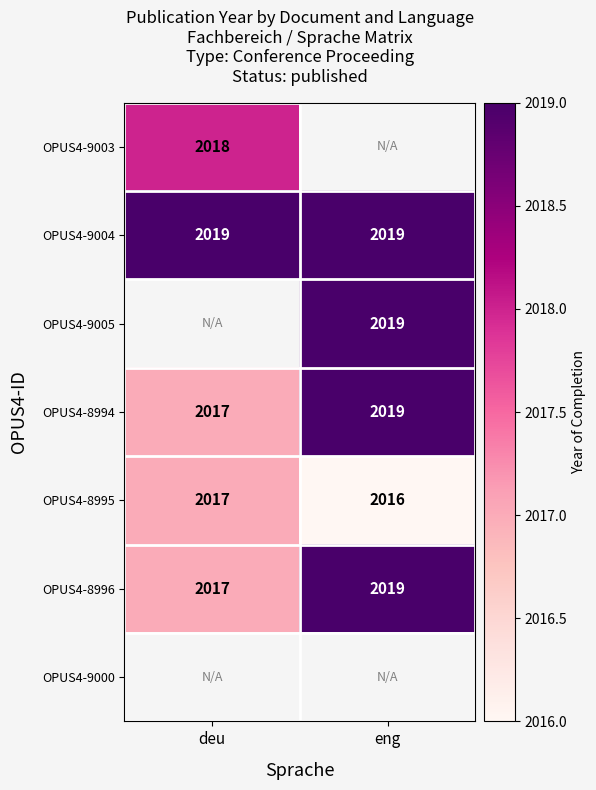

Which category has the highest value in the OPUS4-8996 series?

eng